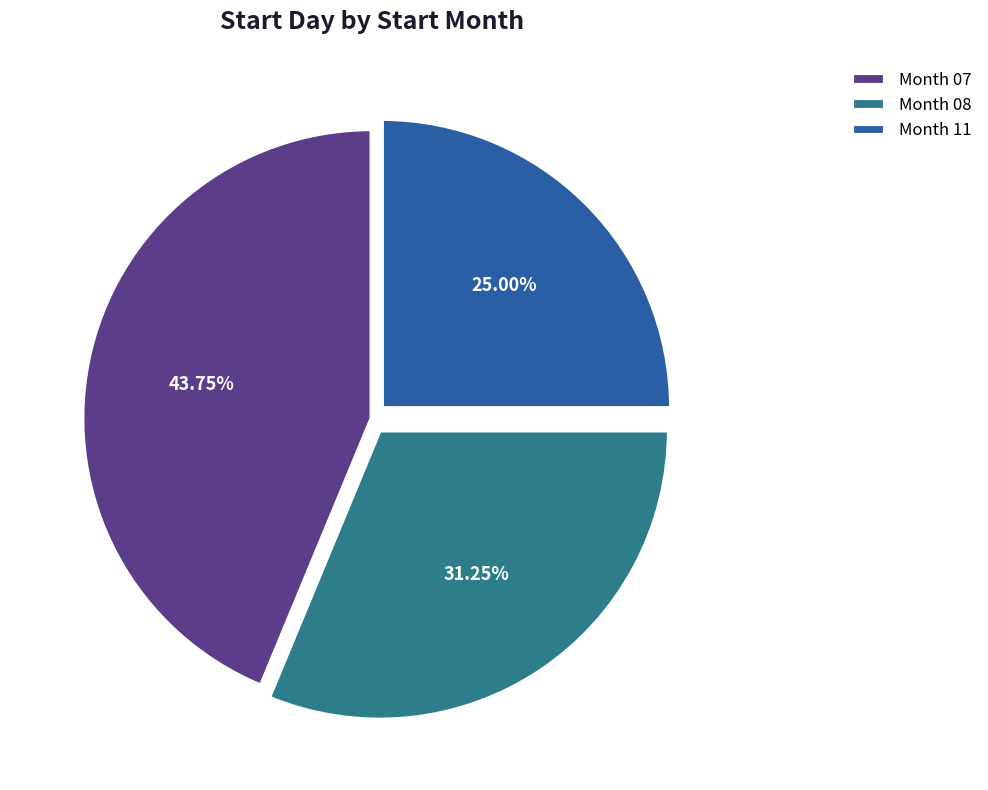

Is the sum of Month 11 and Month 08 greater than half?

Yes